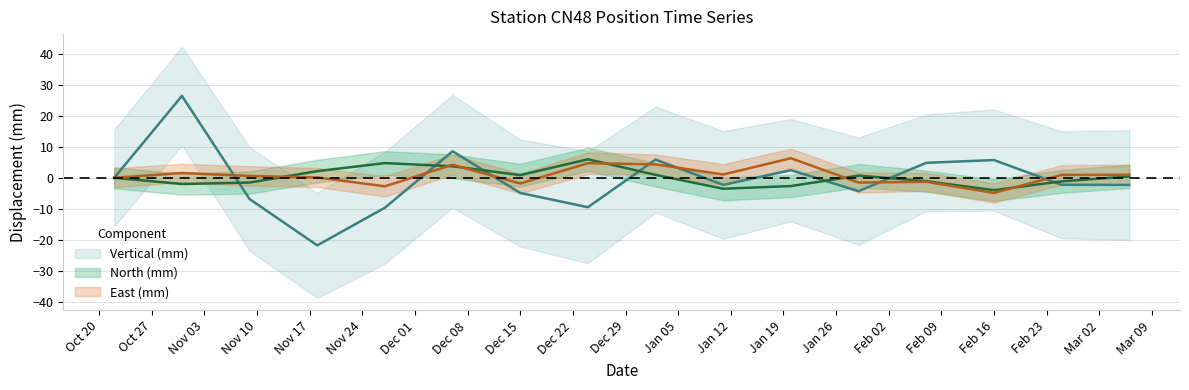

True or false: Vertical (mm) has more than 0 interior local peaks.

True